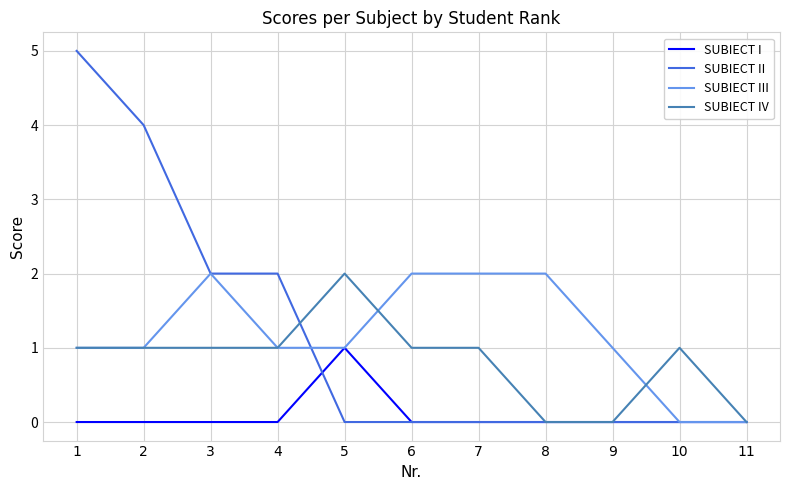

Between 10 and 11, which series saw the biggest shift?

SUBIECT IV